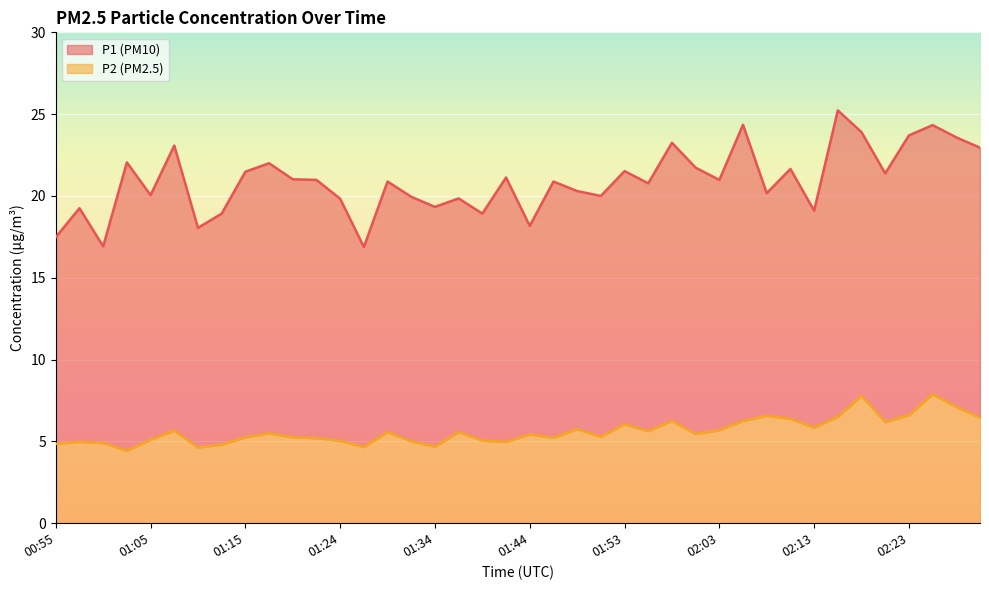

At how many categories does at least one series exceed 11?

40